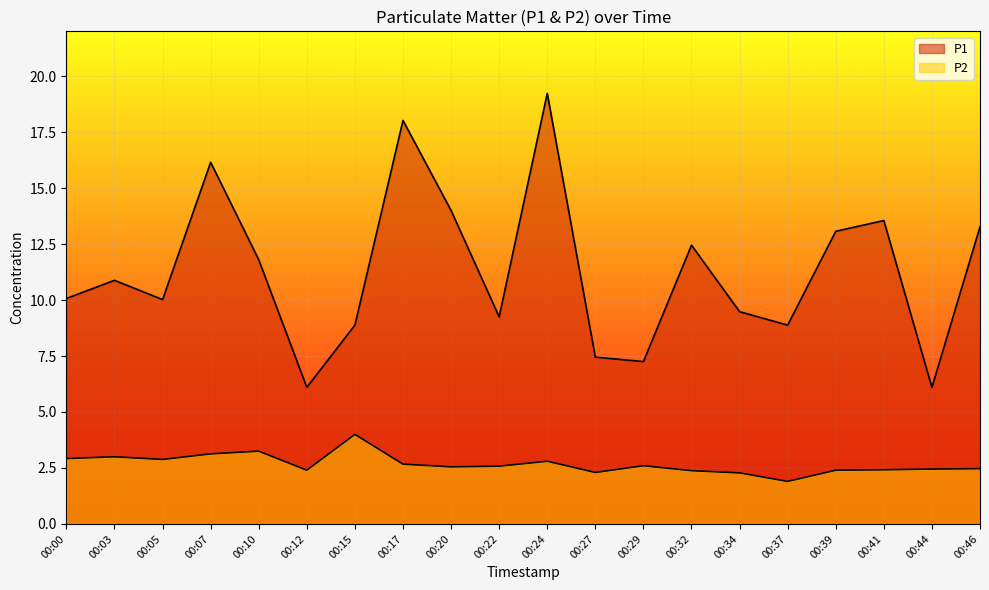

How many distinct data groups are displayed?

2